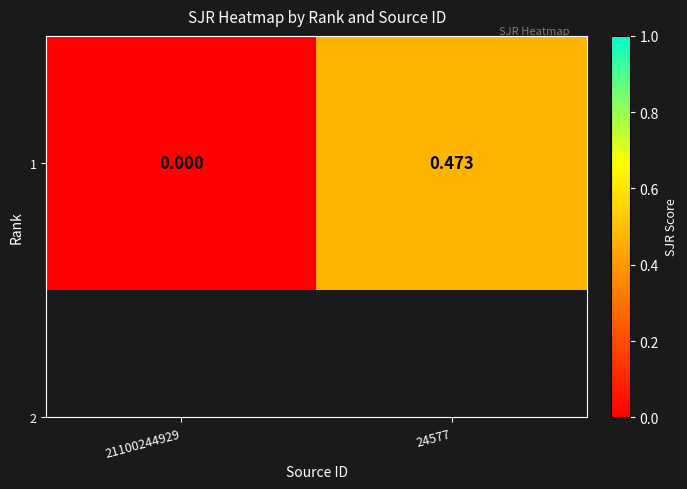

What is the difference between the values at 21100244929 and 24577?

0.5